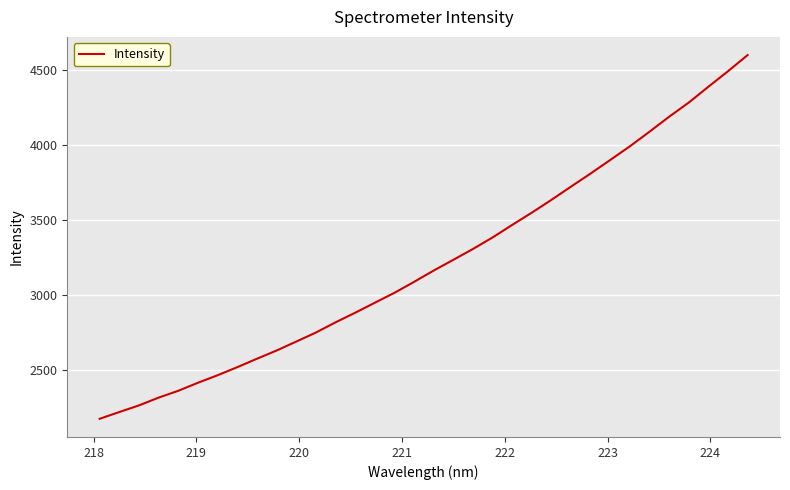

What is the greatest value displayed?

4601.6